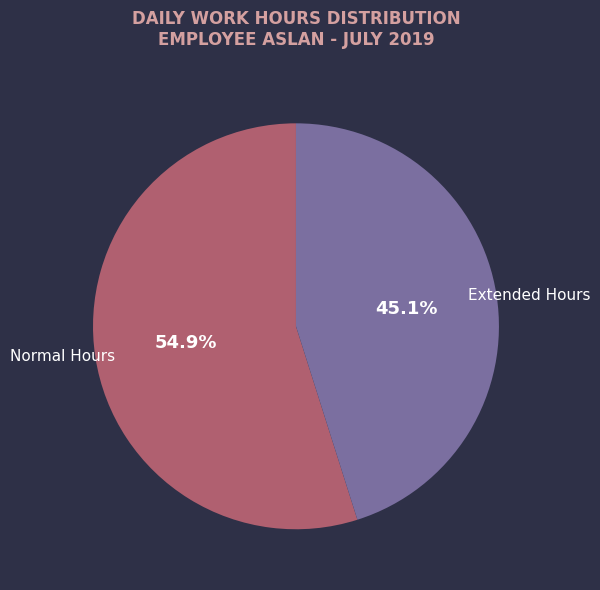

Is there any slice that represents more than half of the pie?

Yes